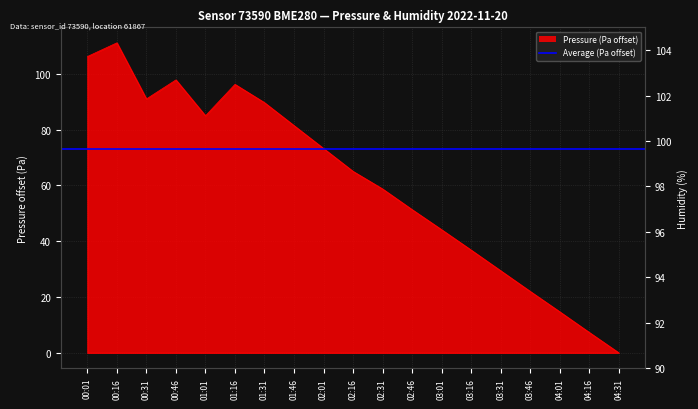

Where does the data first go above 65?

00:01